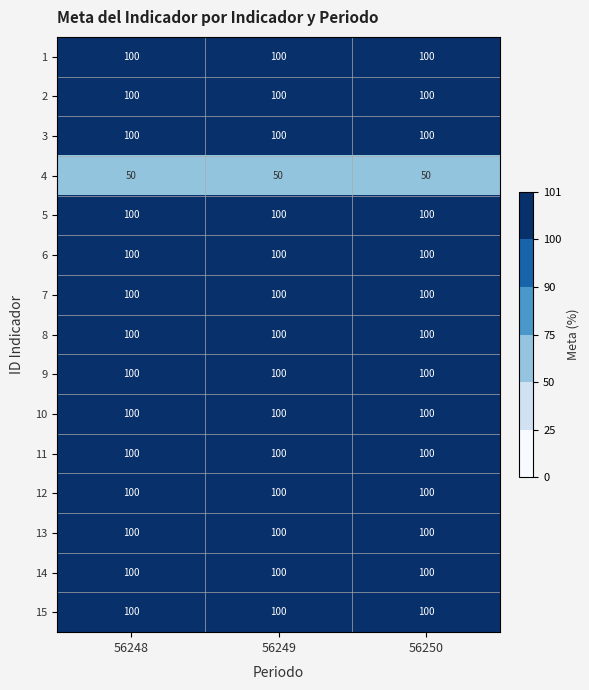

What is the difference between the highest and lowest values at 56249?

50